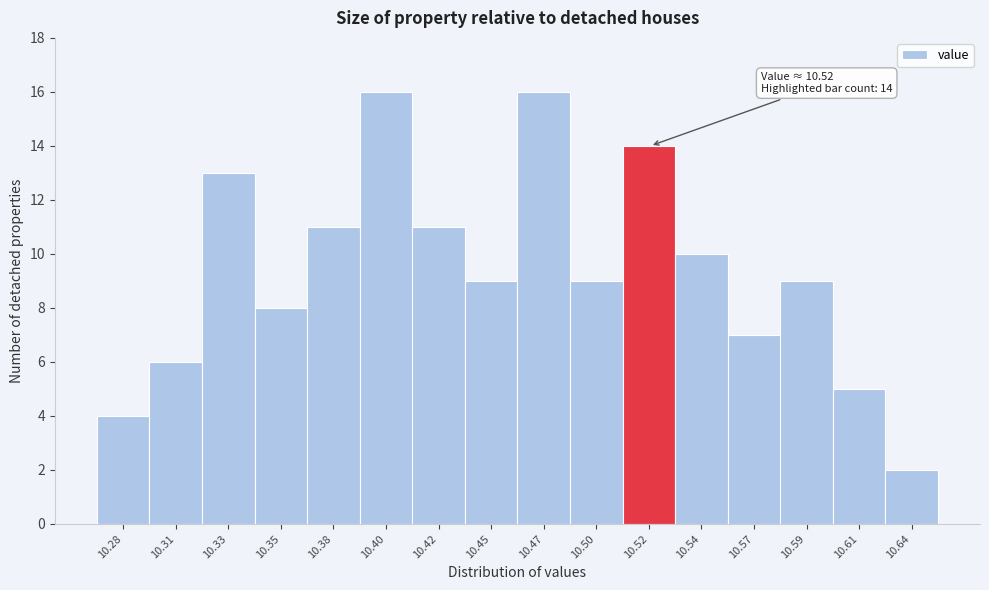

Reading left to right, extract all data points from this chart.

4	6	13	8	11	16	11	9	16	9	14	10	7	9	5	2